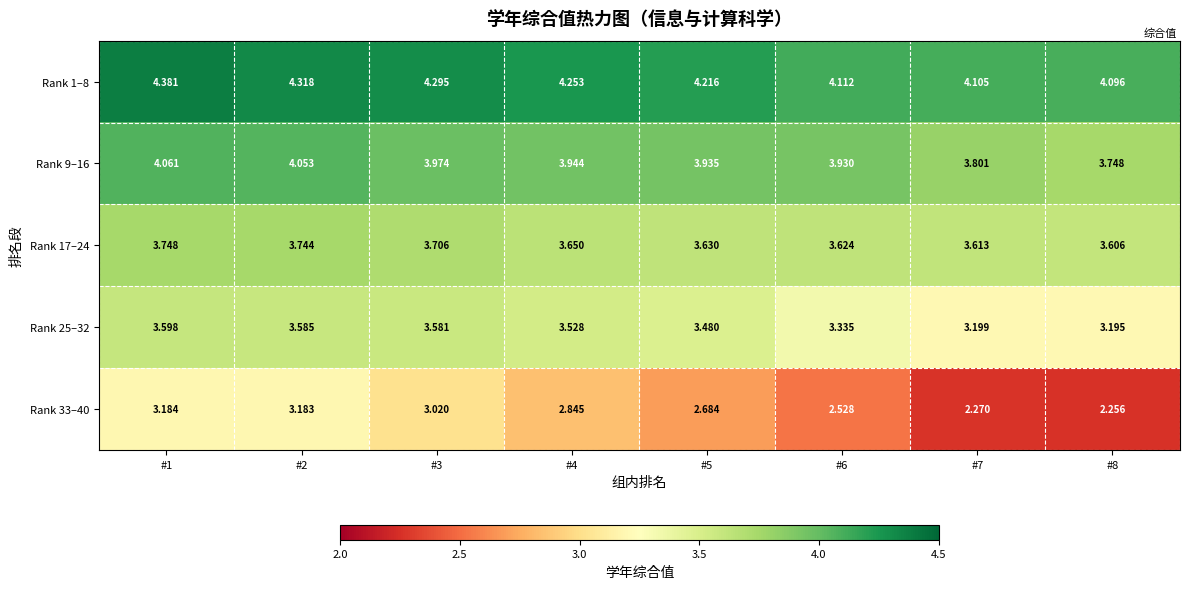

Which category has the highest value across all series?

#1